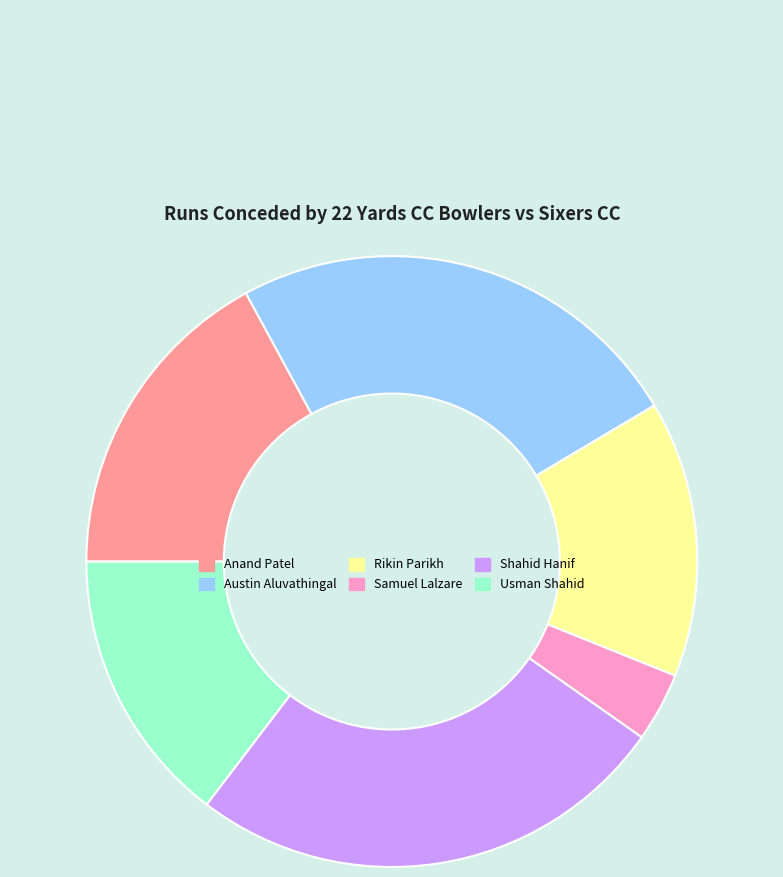

True or false: Anand Patel accounts for 10% of the total.

False